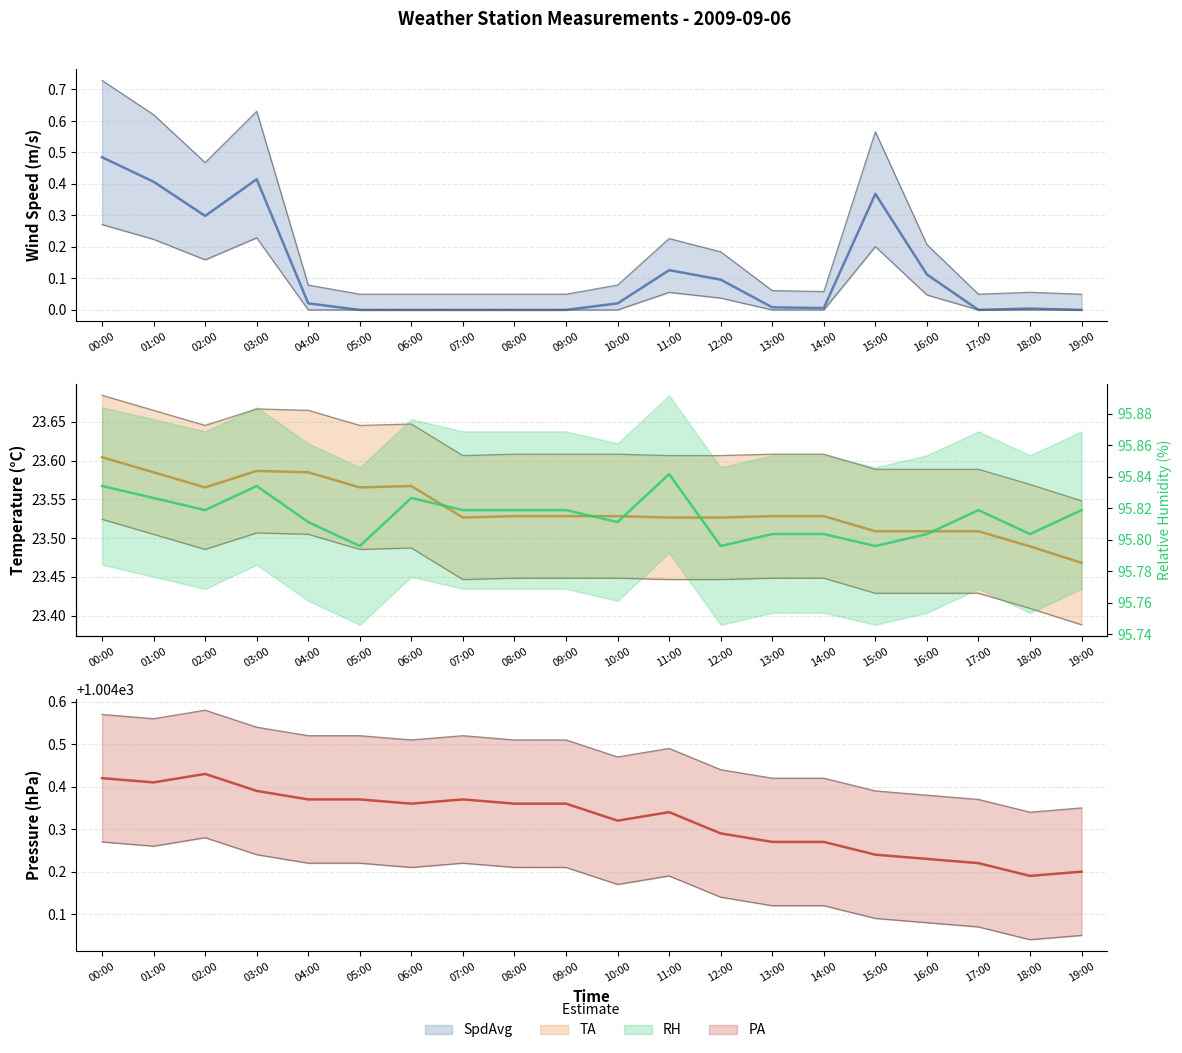

At how many categories does at least one series exceed 602?

20